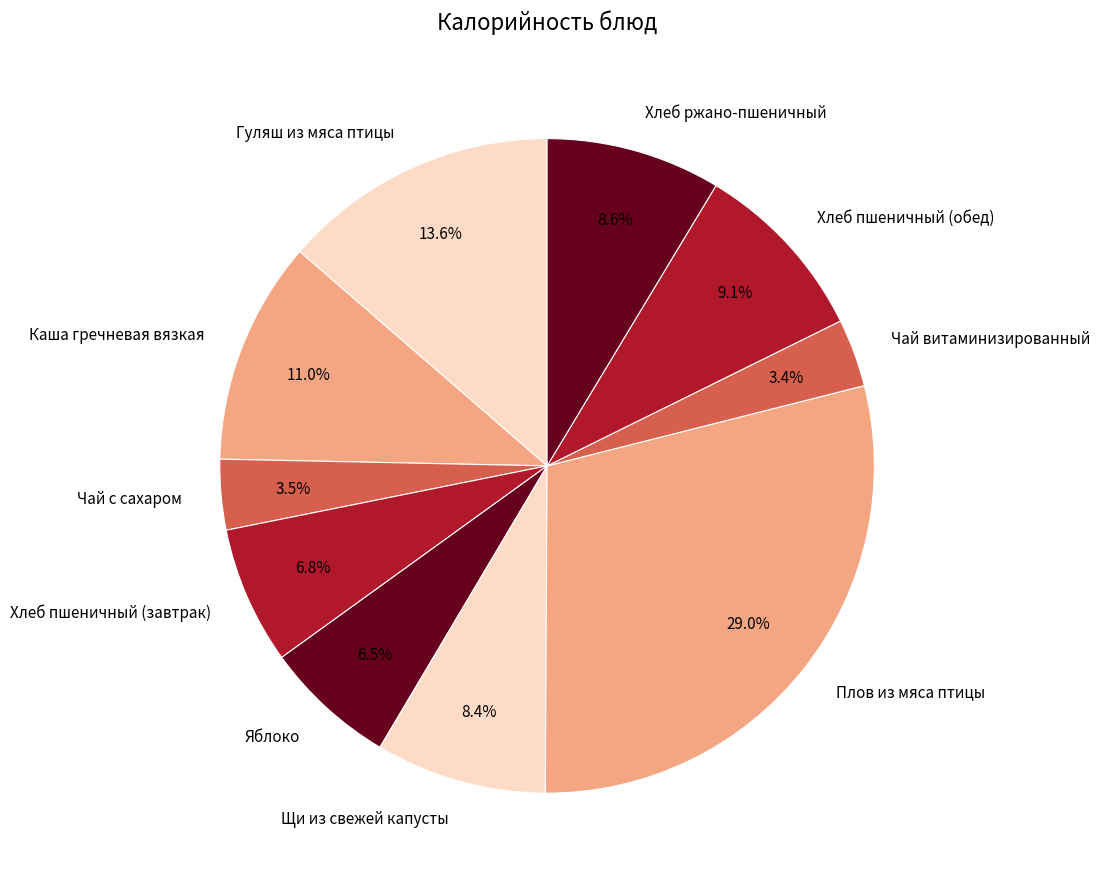

What is the largest slice in the pie chart?

Плов из мяса птицы